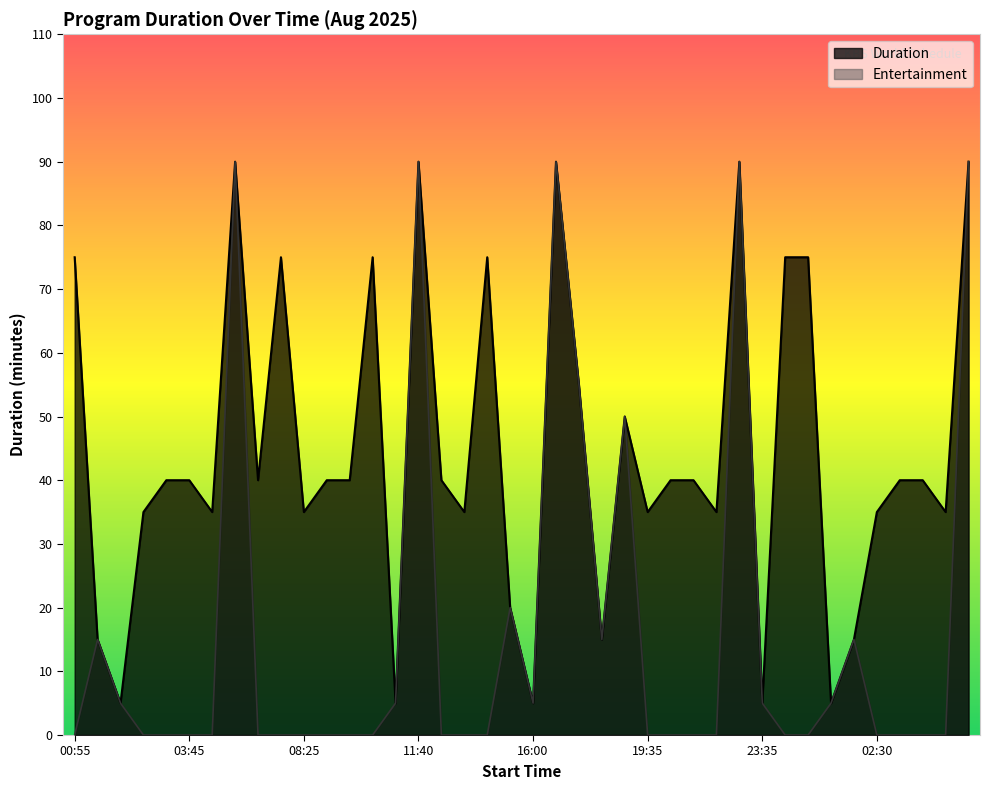

What is the maximum value for Entertainment?

90